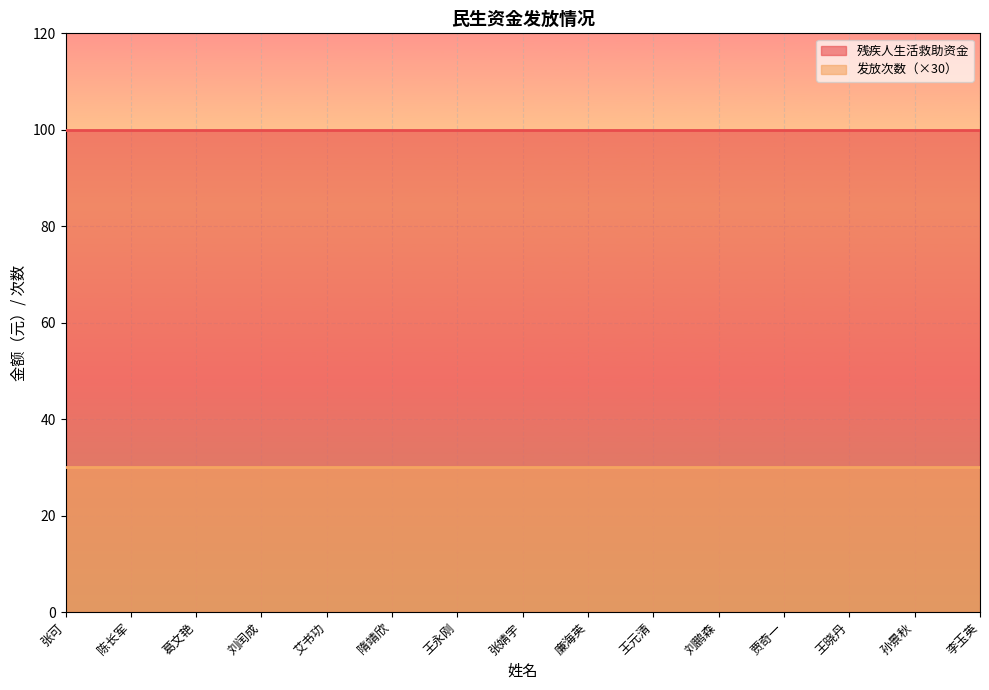

True or false: 残疾人生活救助资金 has more than 1 points higher than both neighbors.

False